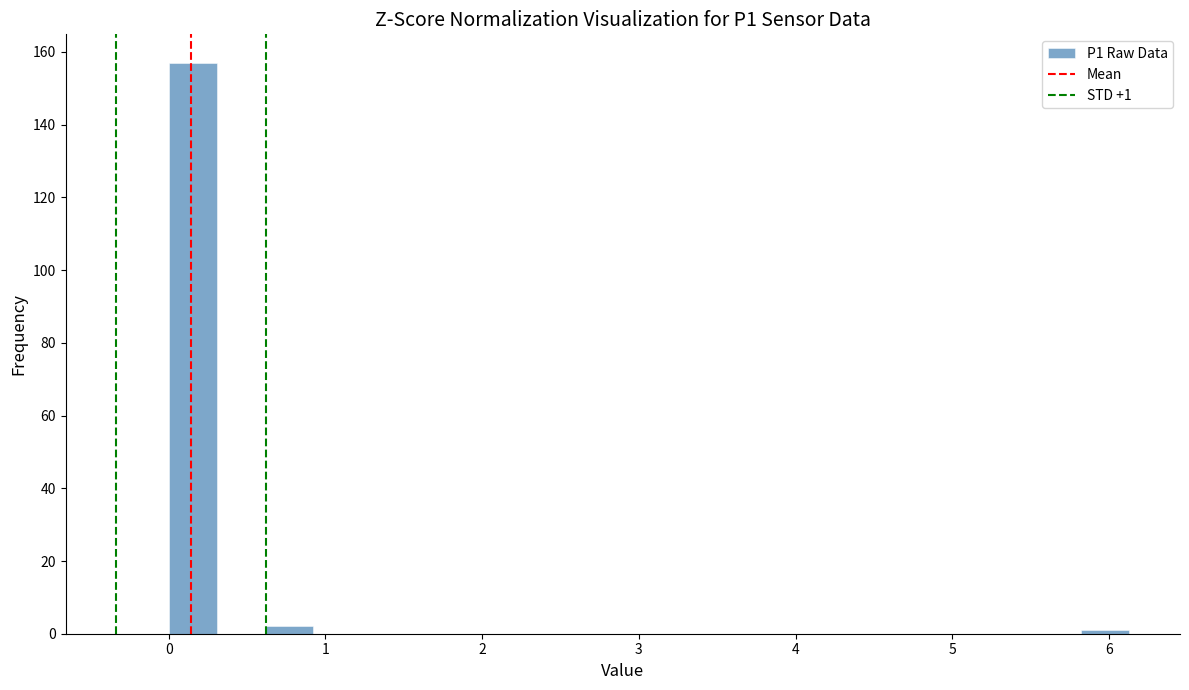

Read against the x-axis, roughly where is the centre of the tallest bar?

0.2